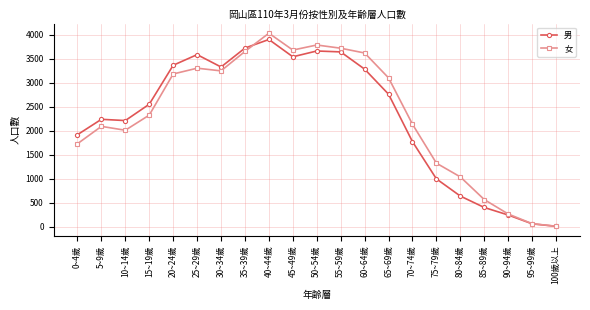

True or false: 女 and 男 cross at least once.

True